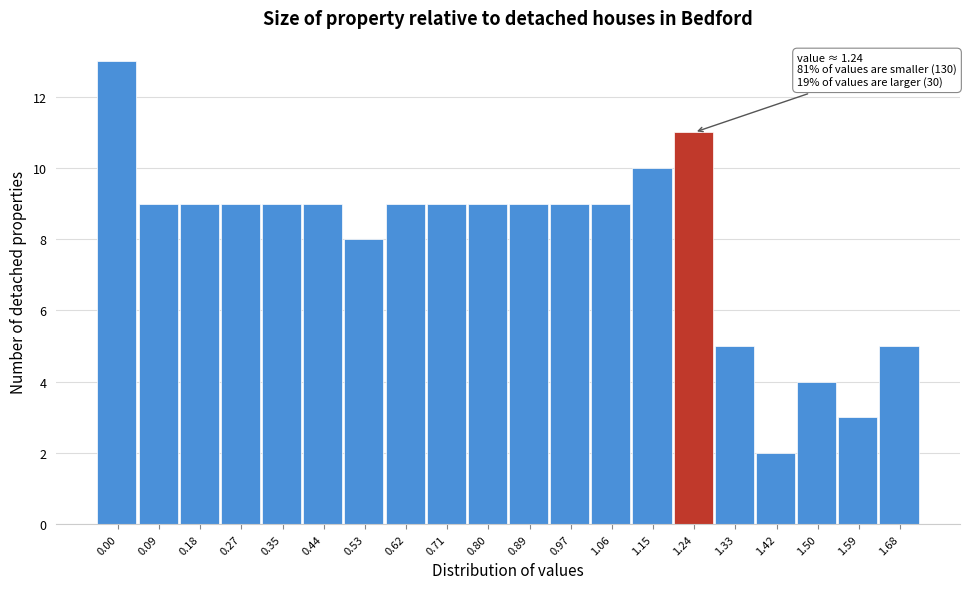

Reading left to right, what are all the values shown in this chart?

13	9	9	9	9	9	8	9	9	9	9	9	9	10	11	5	2	4	3	5